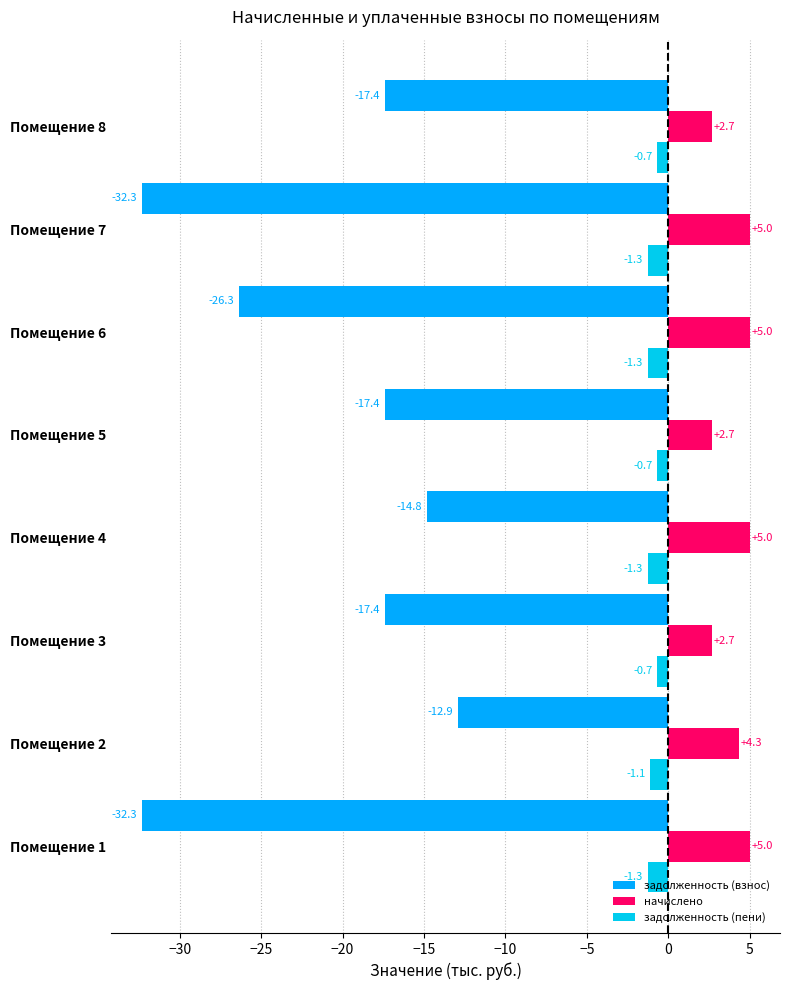

How many values in the задолженность (пени) series are below -1?

5